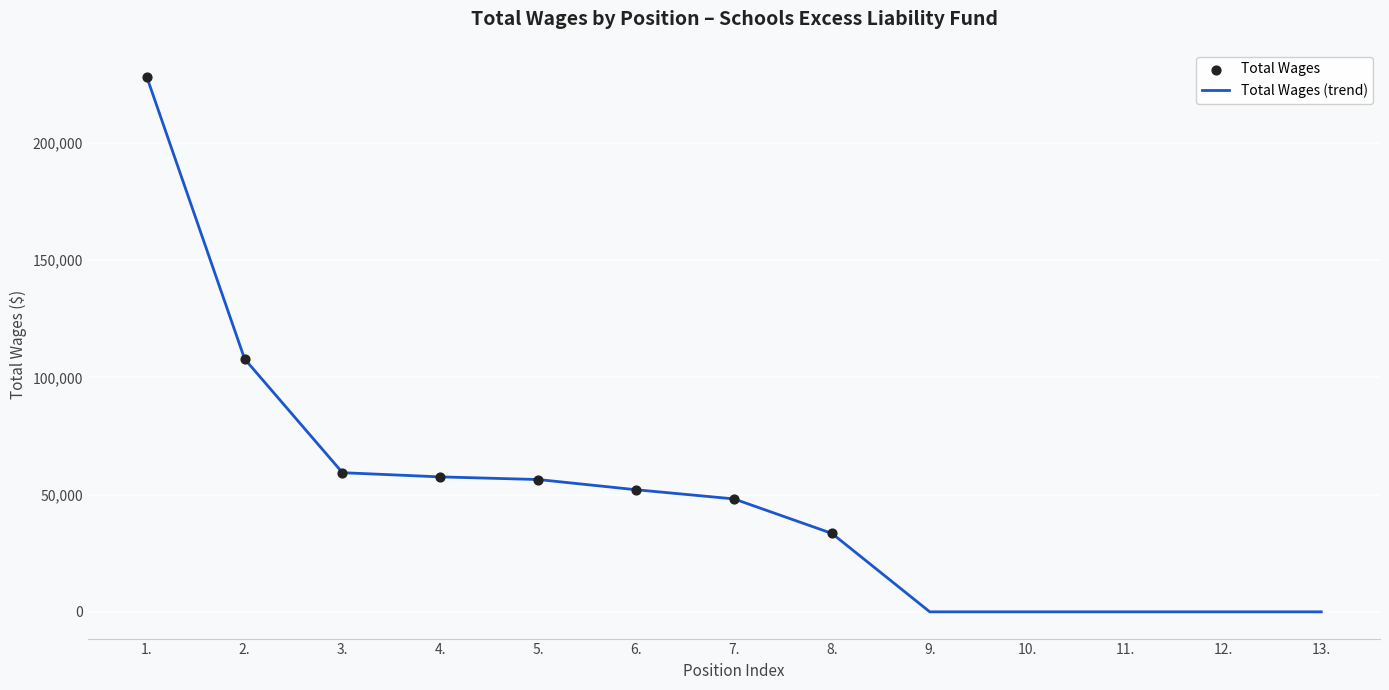

What is the change in value from 5. to 6.?

-4357